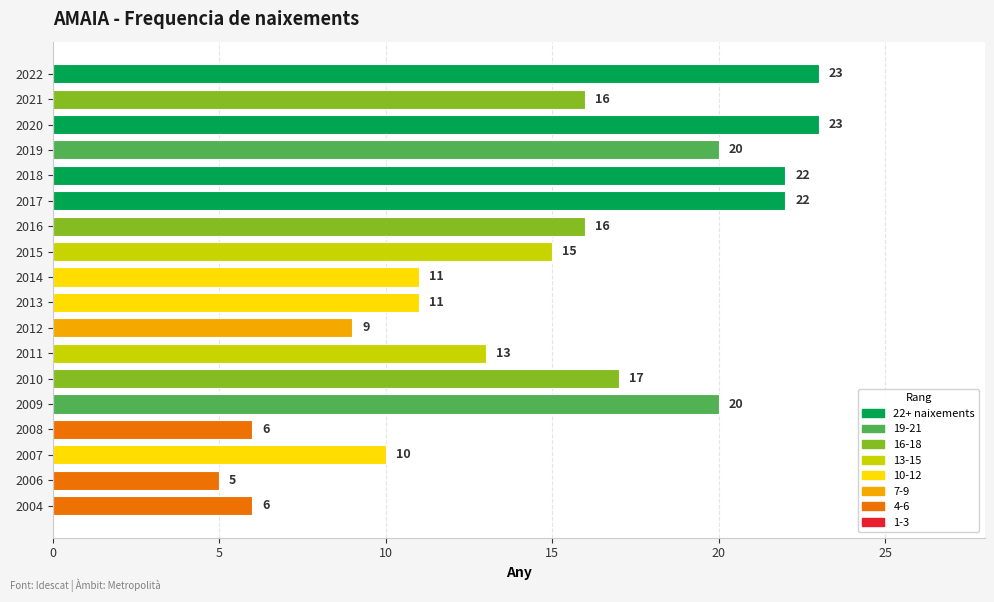

What is the value of the 1st bar from the top?

23